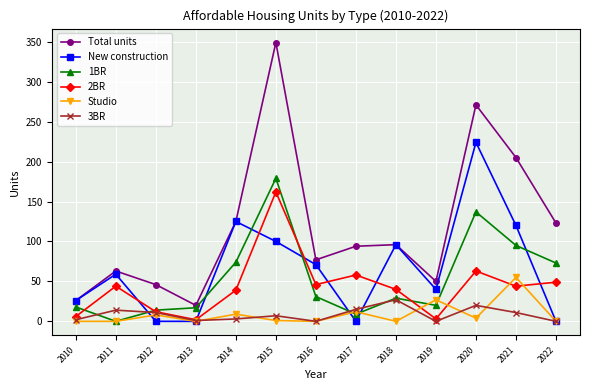

What is the average value of the Studio series?

9